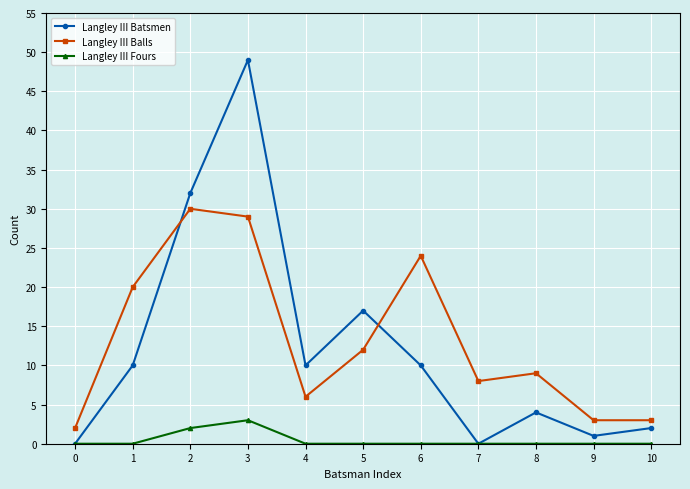

At which category is the sum across all series the highest?

3